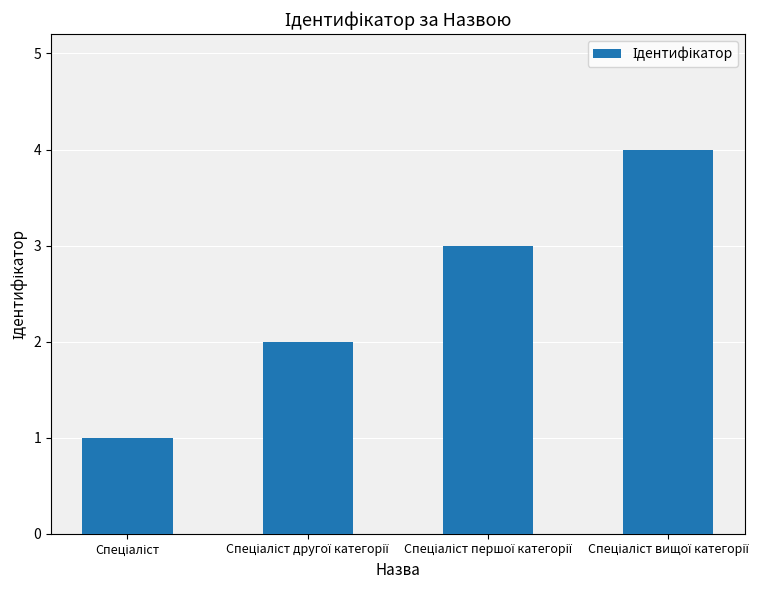

What is the difference between the maximum and minimum values?

3